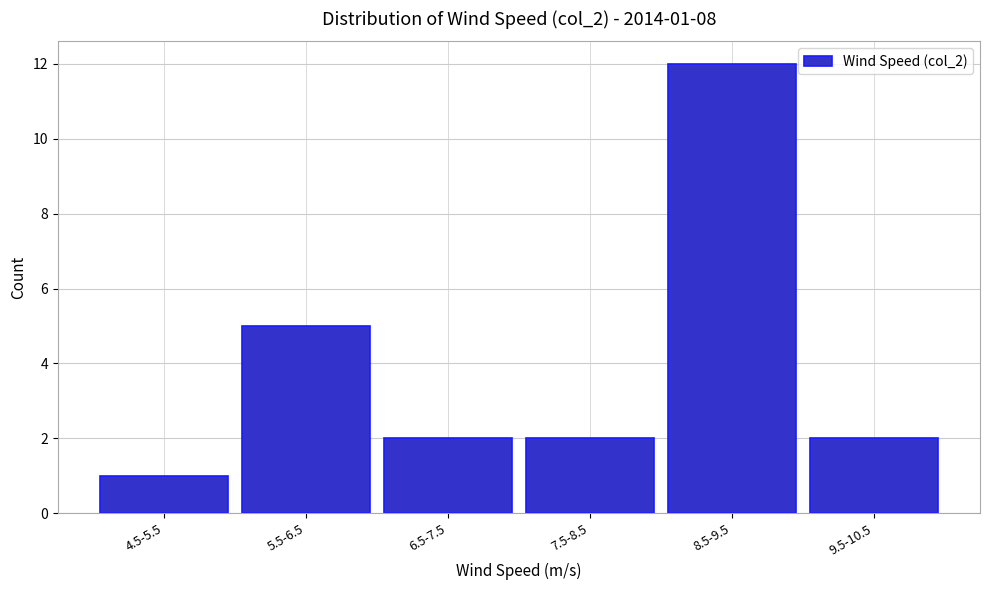

Reading left to right, list all the values displayed in this chart.

4.5-5.5=1	5.5-6.5=5	6.5-7.5=2	7.5-8.5=2	8.5-9.5=12	9.5-10.5=2